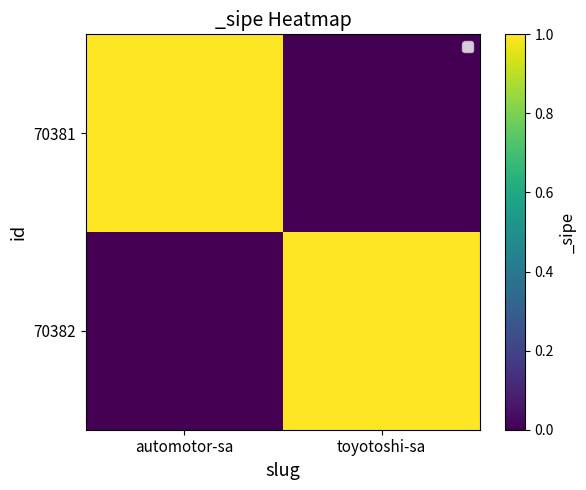

Which series has the largest range (max minus min)?

70381